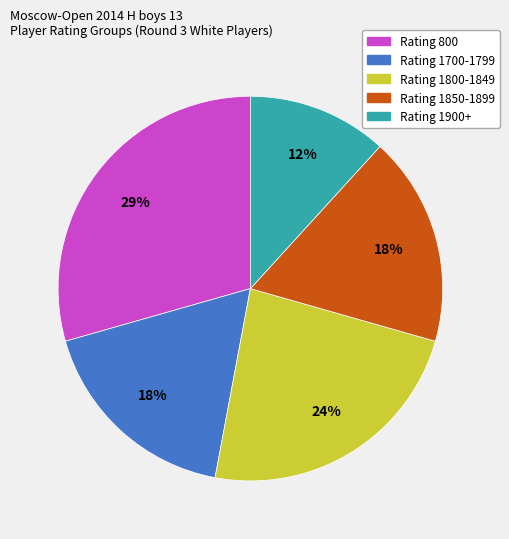

To the nearest percent, what is the average slice percentage?

20%